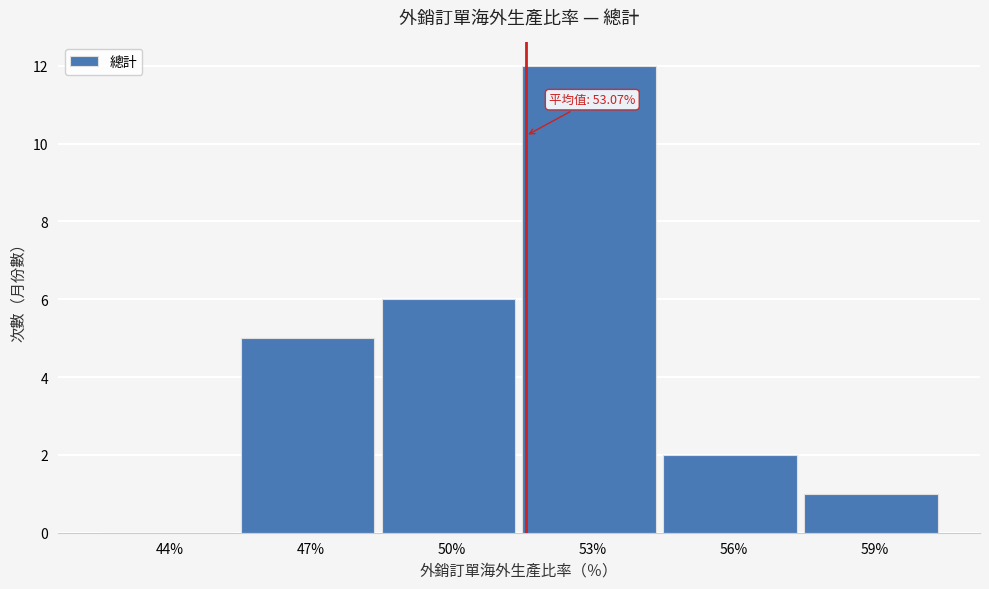

Reading left to right, extract all data points from this chart.

44%=0	47%=5	50%=6	53%=12	56%=2	59%=1